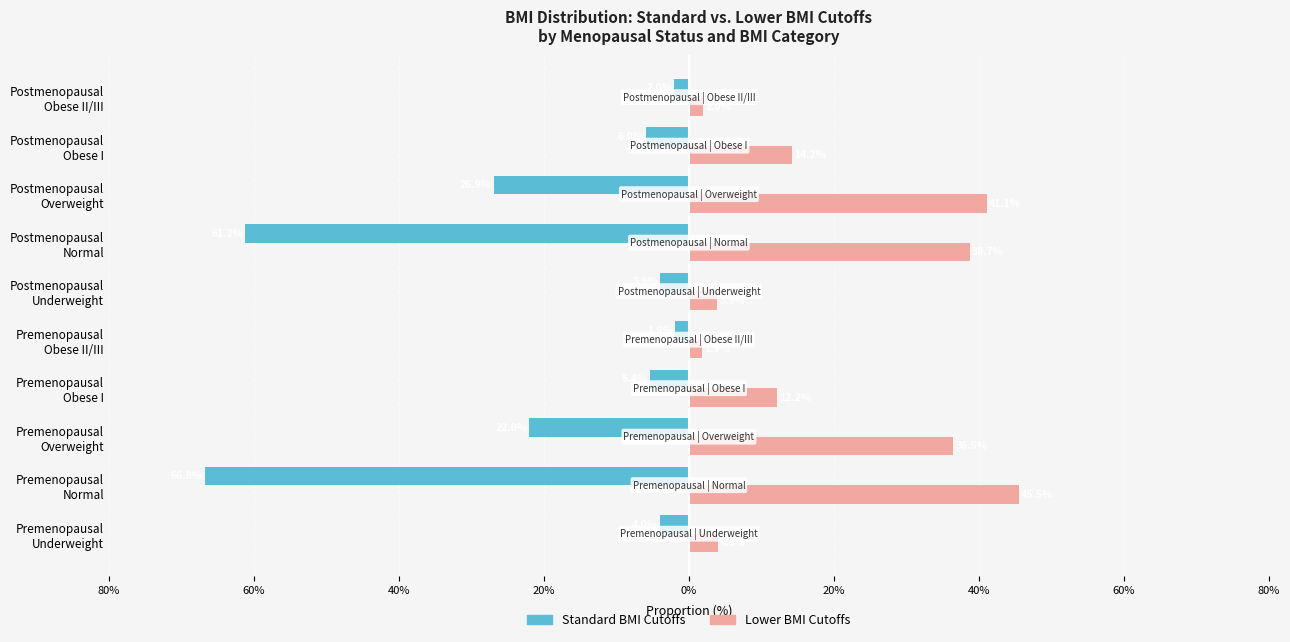

What are all the series names shown in the legend?

Standard BMI Cutoffs, Lower BMI Cutoffs